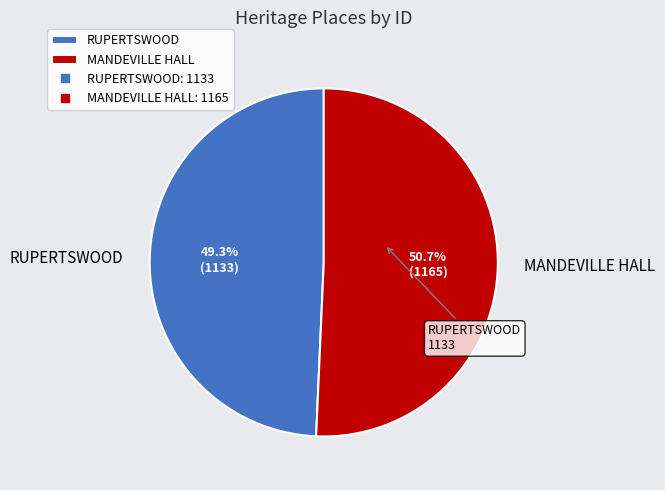

What is the smallest slice in the pie chart?

RUPERTSWOOD